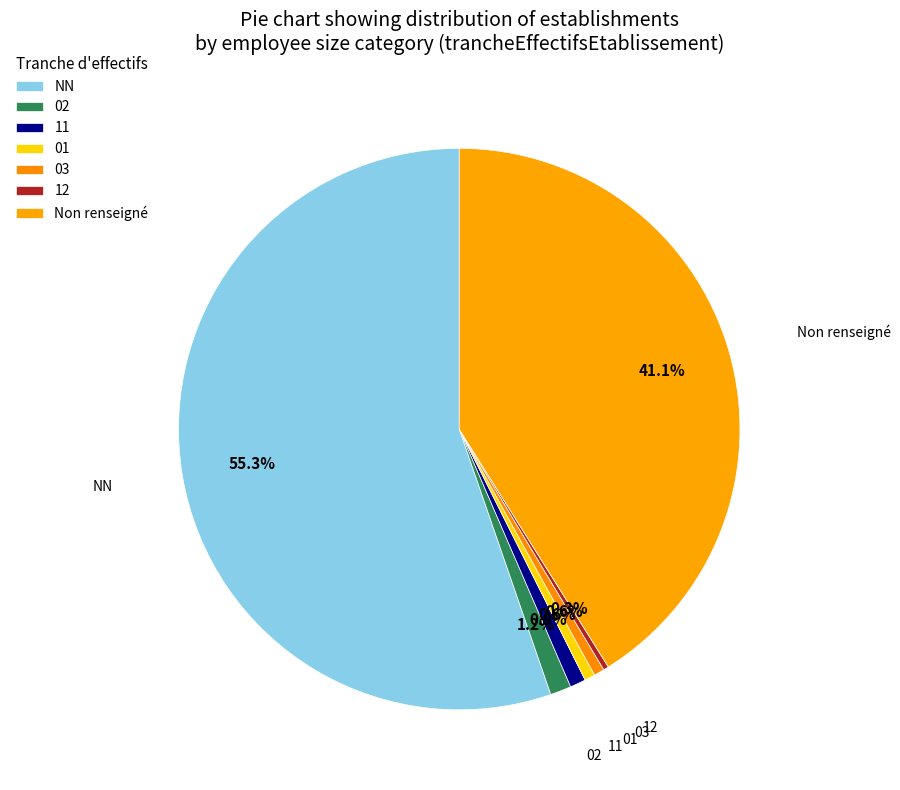

What portion of the pie excludes NN?

44.7%